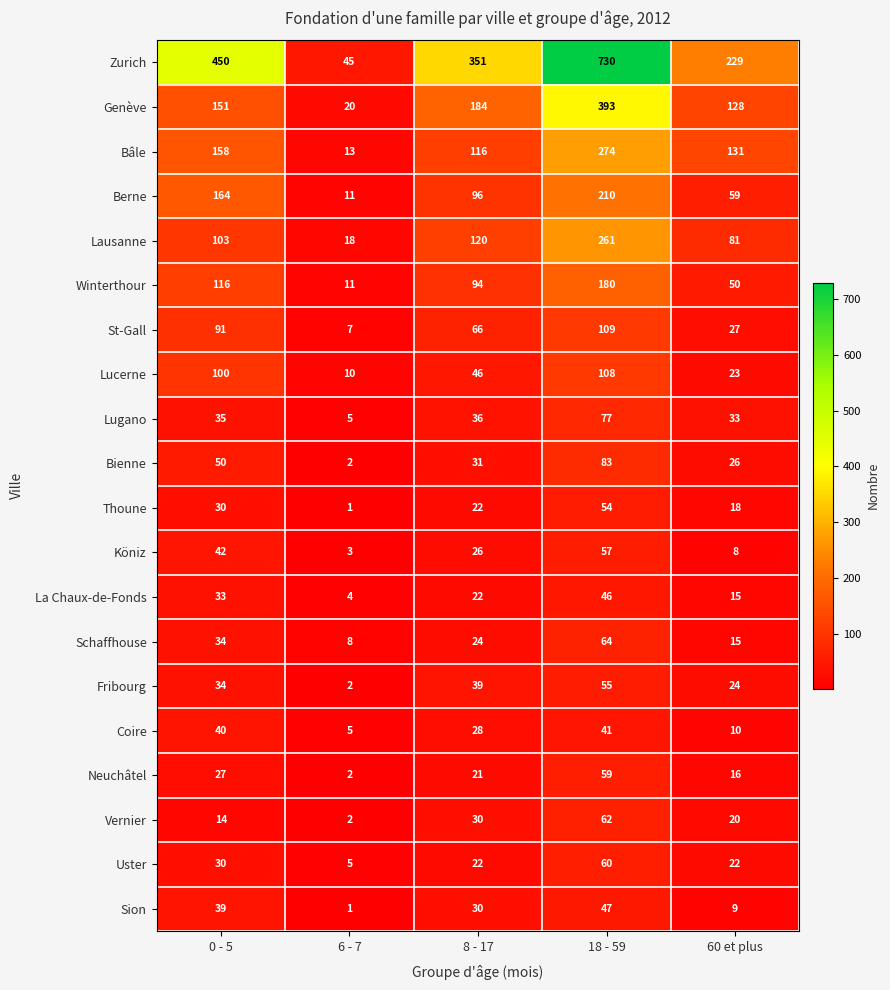

How many Zurich values are between 229 and 450?

3